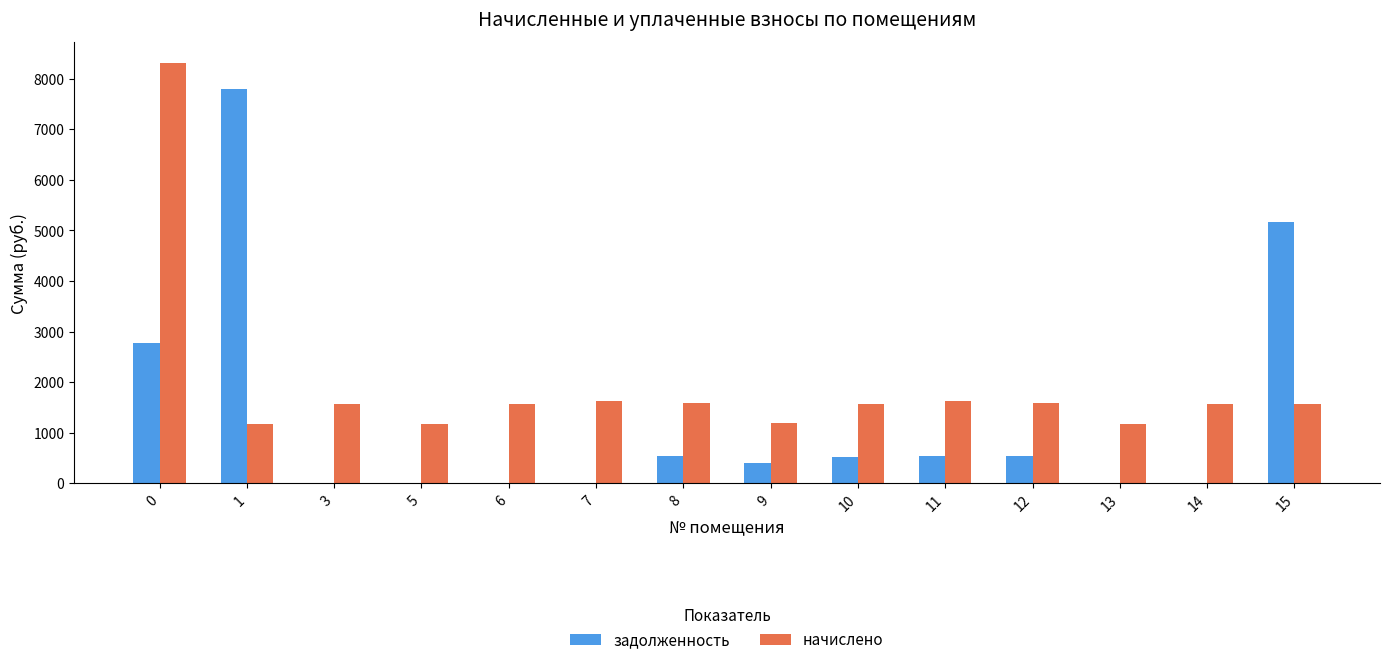

Which series has the largest total across all categories?

начислено